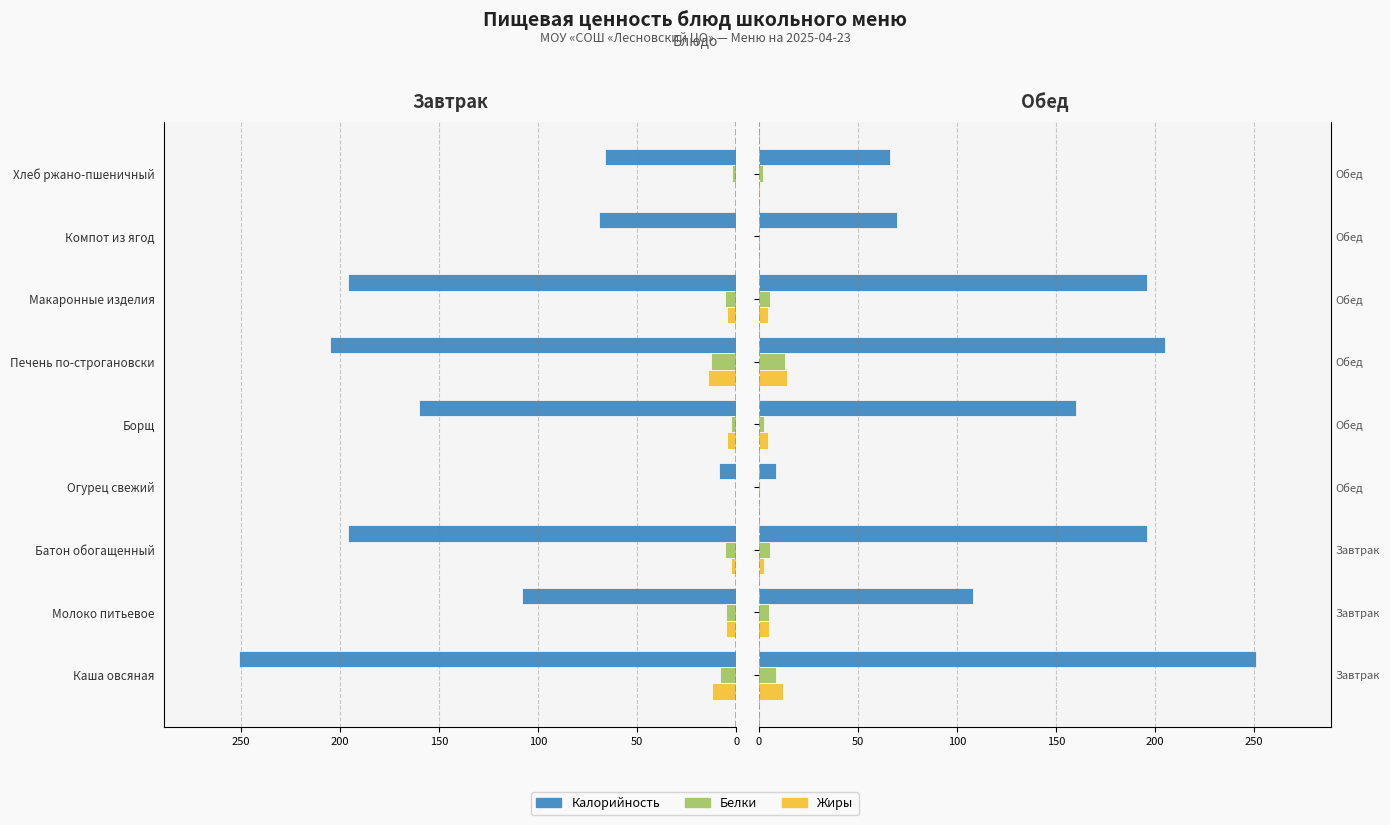

Reading left to right, extract all data points from this chart.

Калорийность: 251.0	108.0	196.0	8.4	160.0	205.2	196.0	69.4	66.0
Белки: 8.3	5.3	5.6	0.5	2.6	12.9	5.5	0.2	1.9
Жиры: 12.0	5.0	2.4	0.1	4.5	14.0	4.8	0.1	0.3